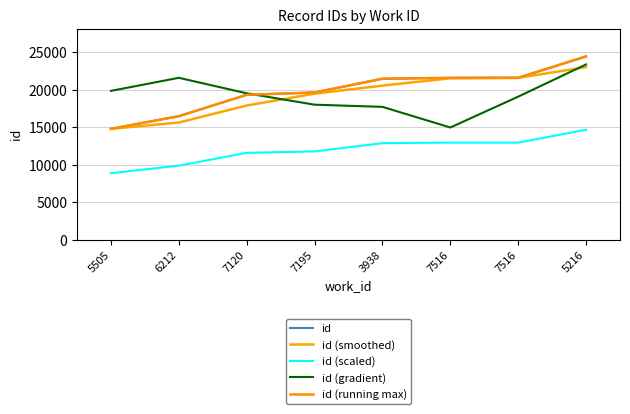

What is the greatest value displayed?

24414.0